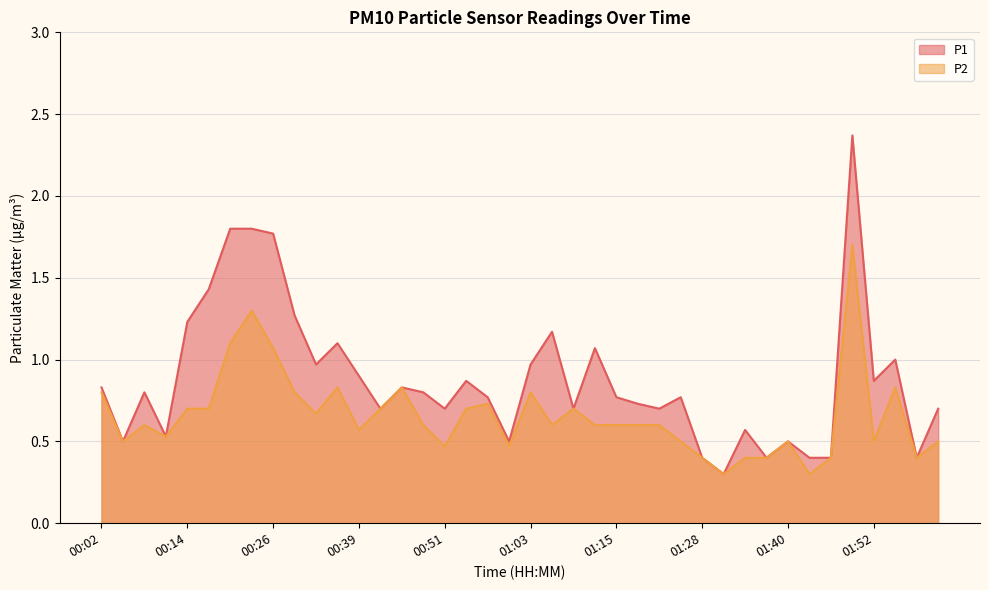

Where is P1 nearest to the value 1?

01:55